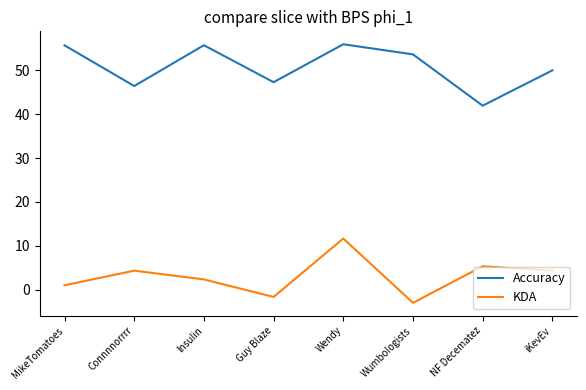

What is the difference between the Accuracy values at Wendy and lnsuIin?

0.2